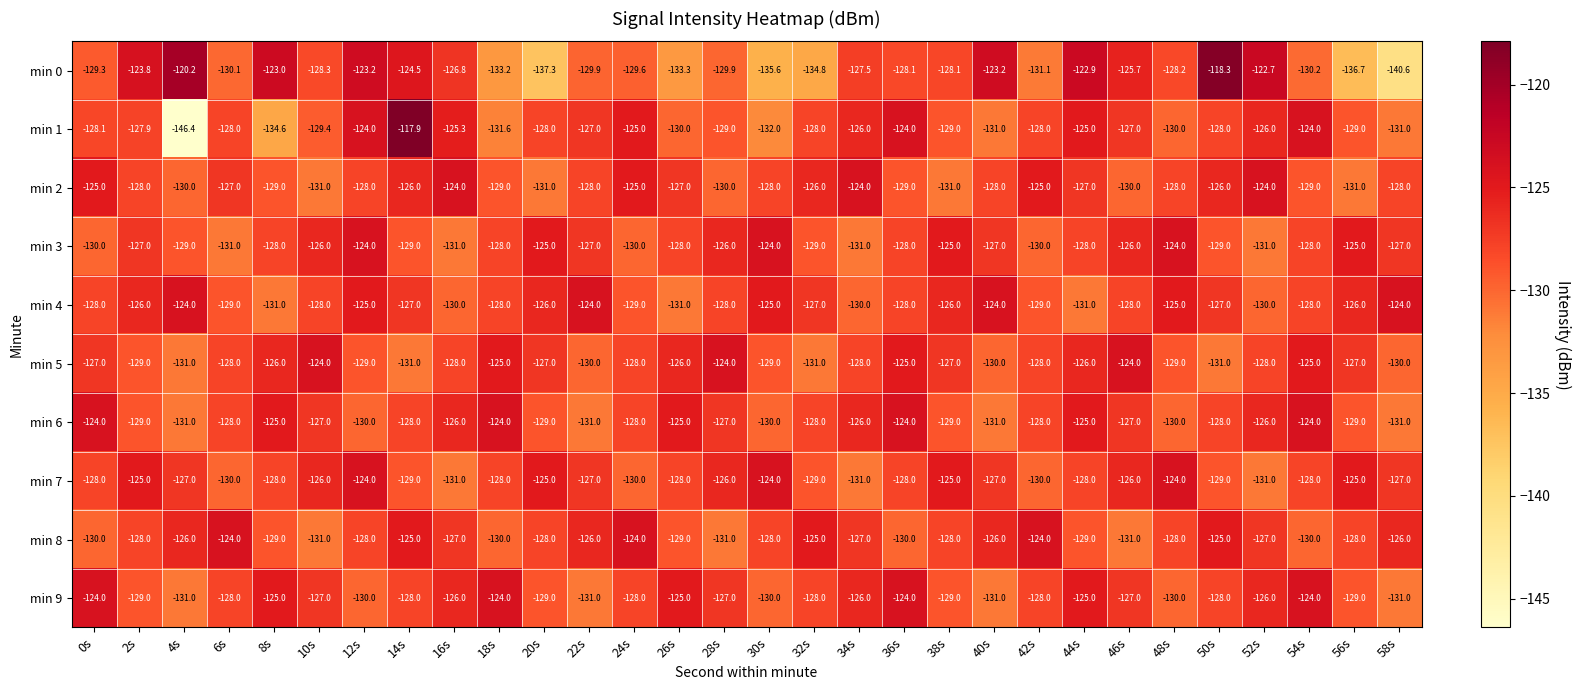

What is the approximate value of min 7 at 42s?

-130.0